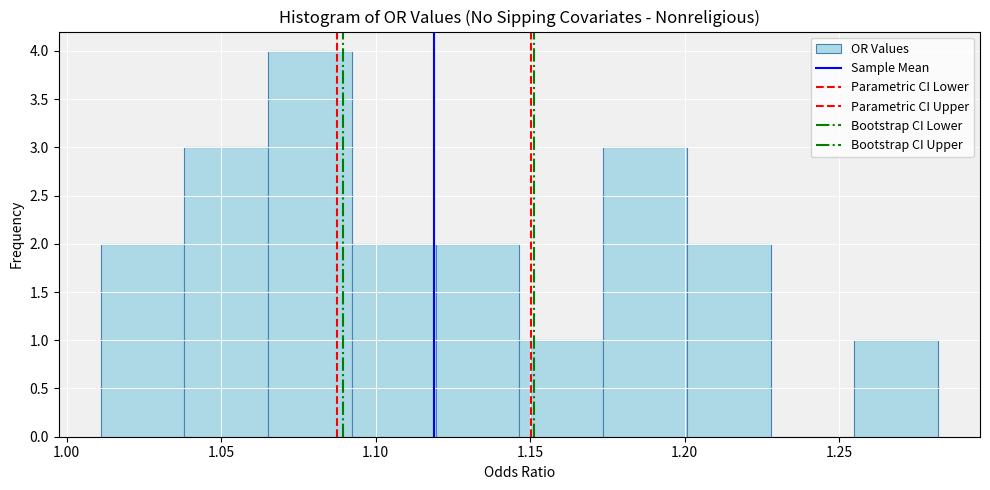

Reading left to right, transcribe this chart: for each bar, give the range it covers on the x-axis and its height. Neither the bar edges nor the heights are printed on the chart, so give them approximately, as read against the axes.

1.010 to 1.040: 2
1.040 to 1.065: 3
1.065 to 1.090: 4
1.090 to 1.120: 2
1.120 to 1.145: 2
1.145 to 1.175: 1
1.175 to 1.200: 3
1.200 to 1.230: 2
1.230 to 1.255: 0
1.255 to 1.280: 1